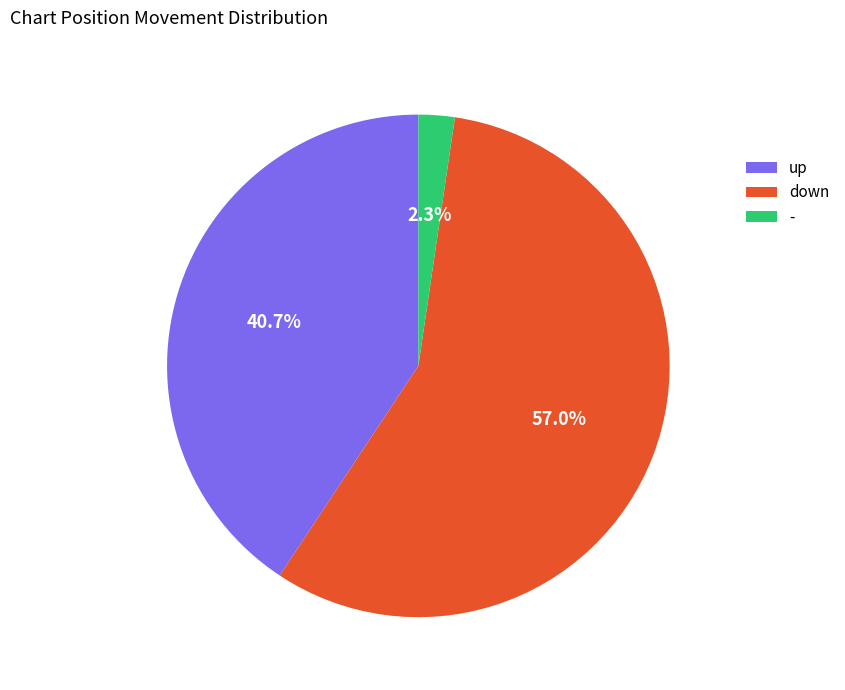

How many segments does this pie chart have?

3